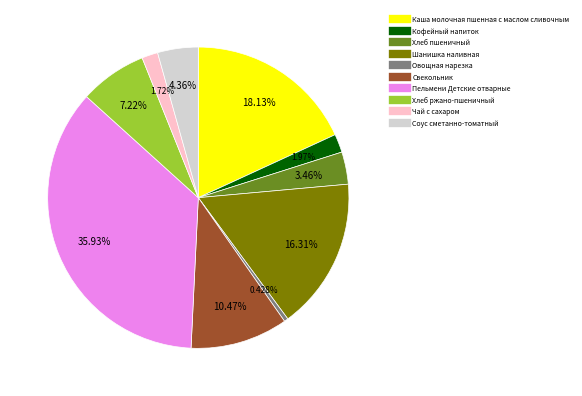

Which has a higher value, Каша молочная пшенная с маслом сливочным or Кофейный напиток?

Каша молочная пшенная с маслом сливочным